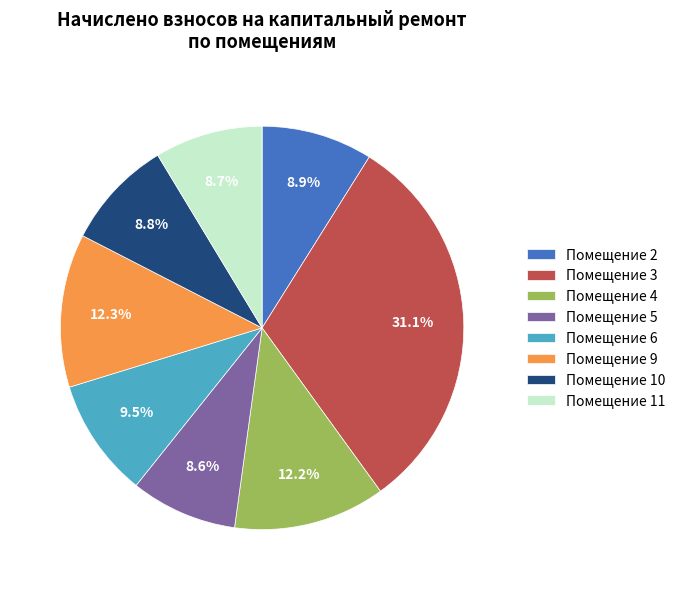

What percentage is NOT represented by Помещение 2?

91.1%